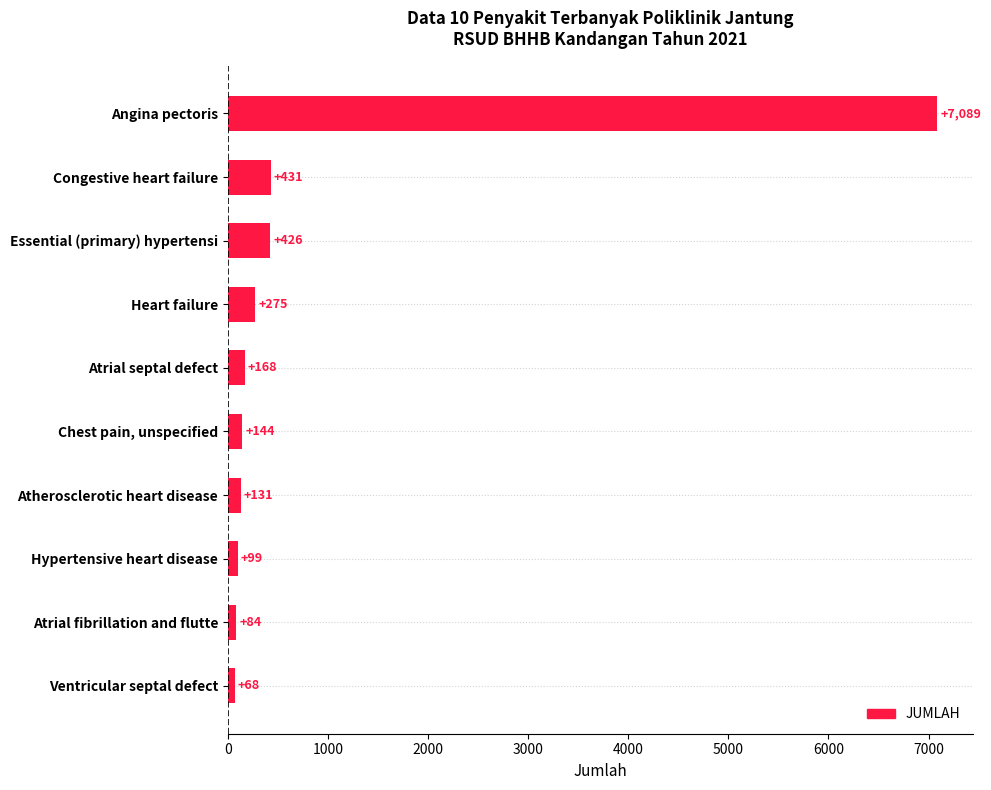

What is the average value?

892